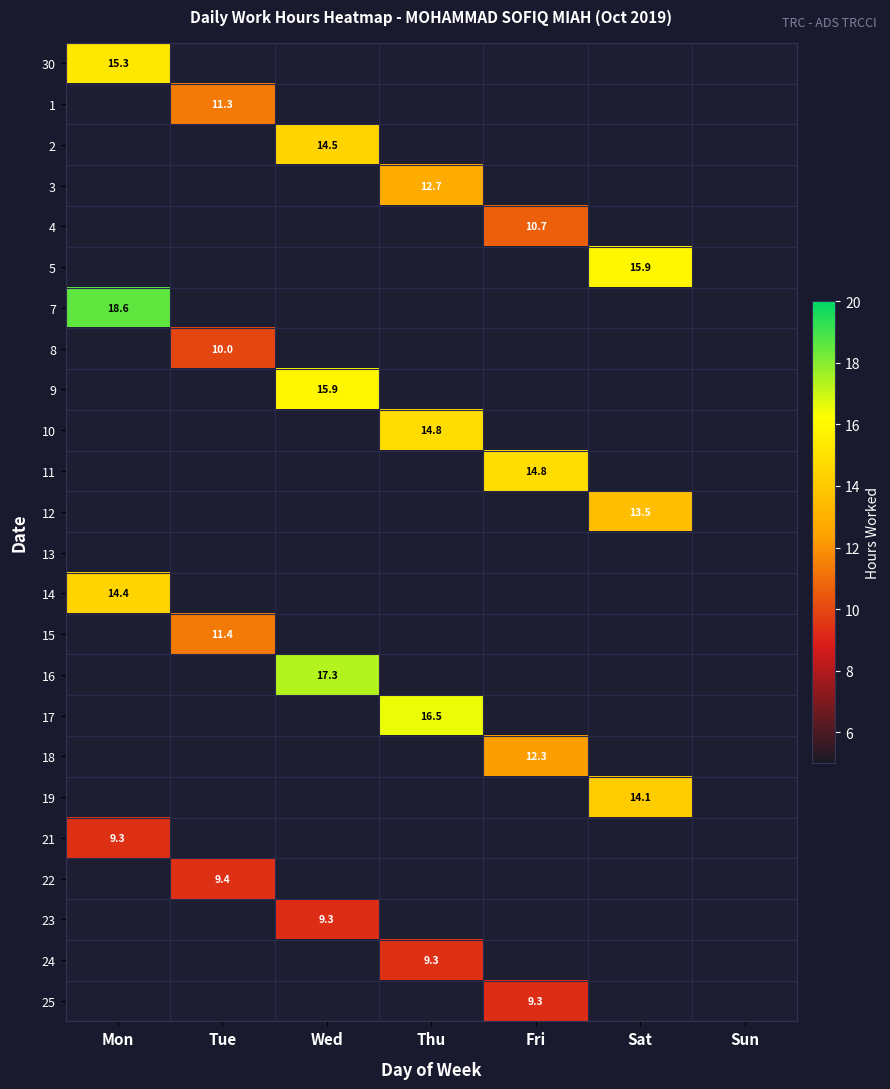

Which has a higher value, Sat or Sun?

Sat